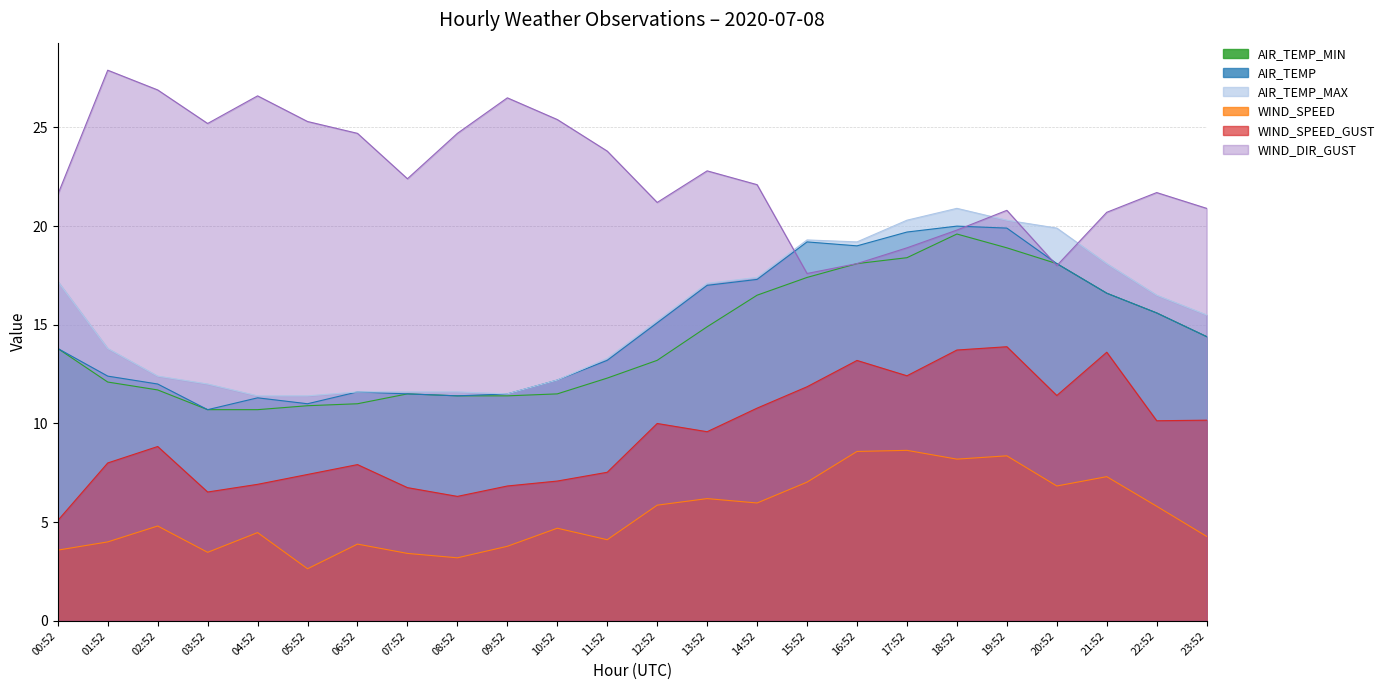

At which label does WIND_DIR_GUST first exceed 22?

01:52